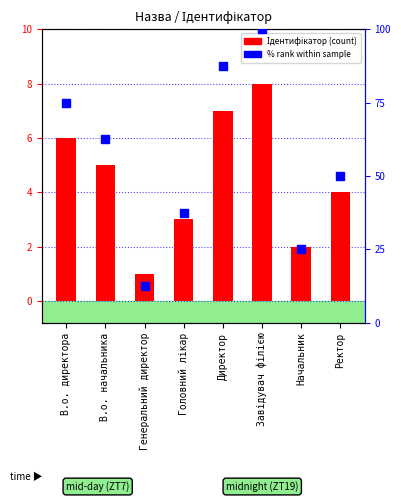

At how many categories does at least one series exceed 83?

2